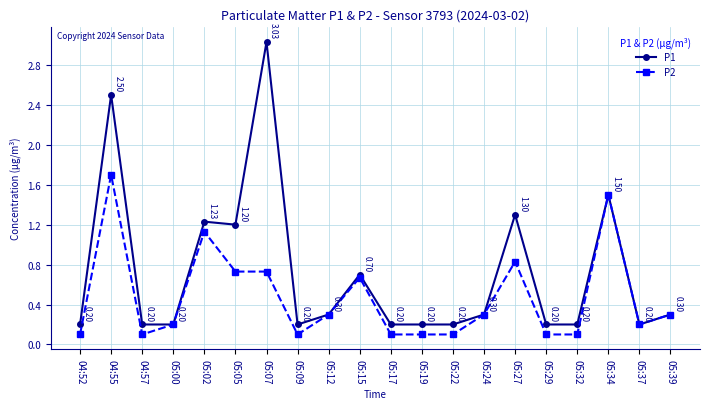

Rank the series by their maximum value, from highest to lowest.

P1, P2